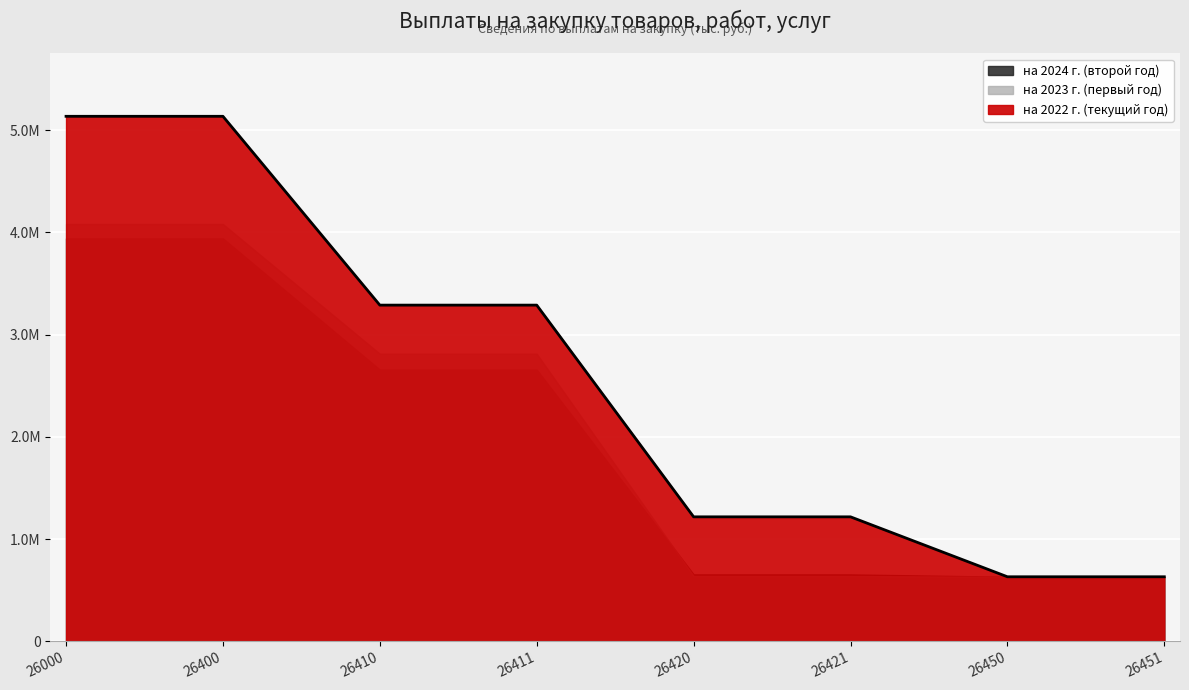

The value of на 2024 г. (второй год) at 26450 is 630604.2. True or false?

True